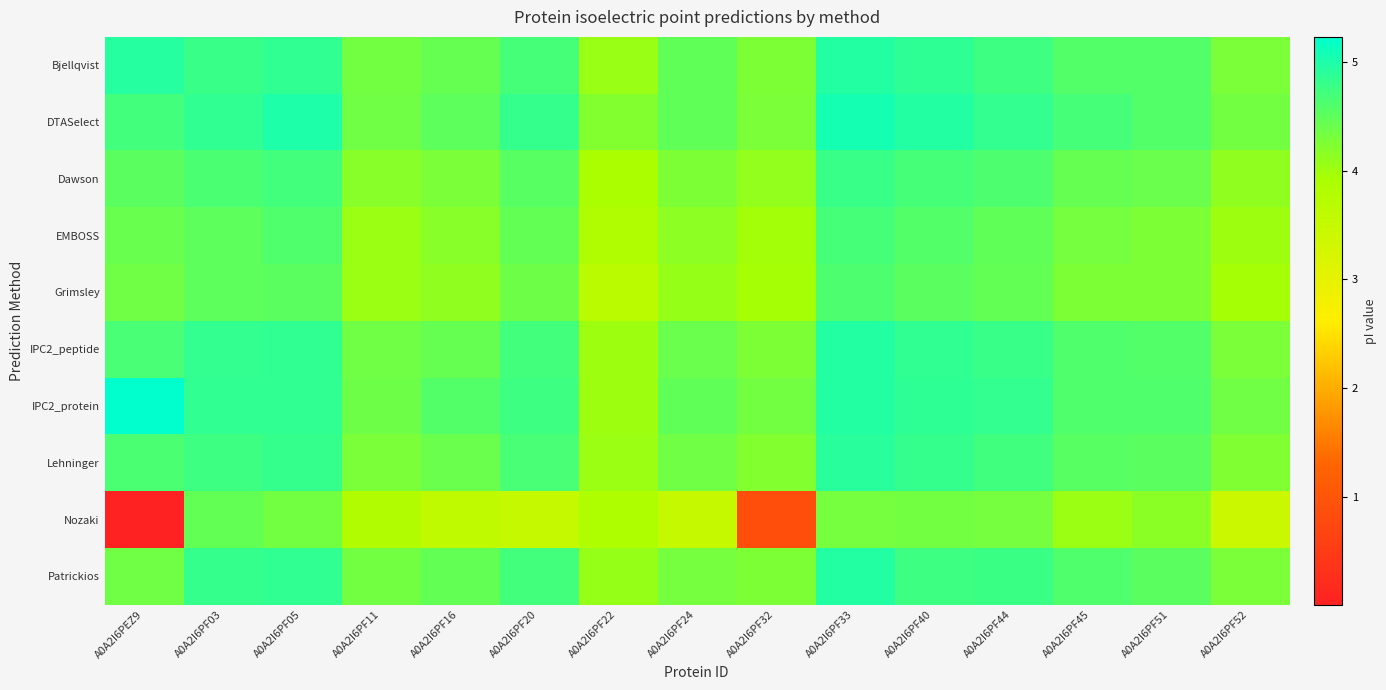

Between A0A2I6PF11 and A0A2I6PF52, which series saw the biggest shift?

Nozaki